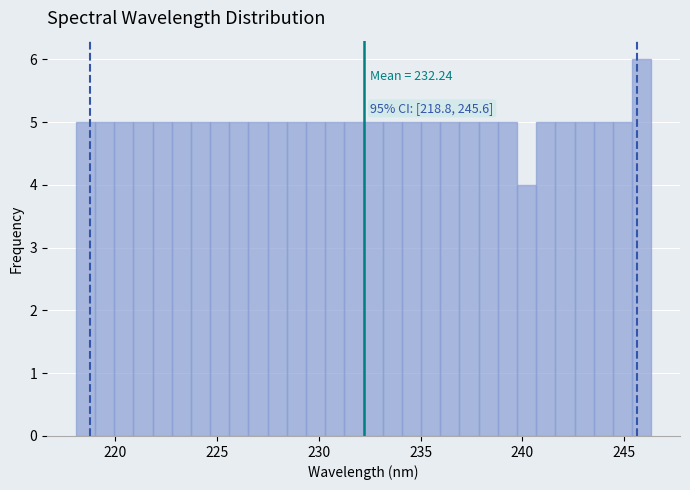

Around what value on the x-axis is the tallest bar? Give the approximate position of its centre, as read against the axis.

246.0